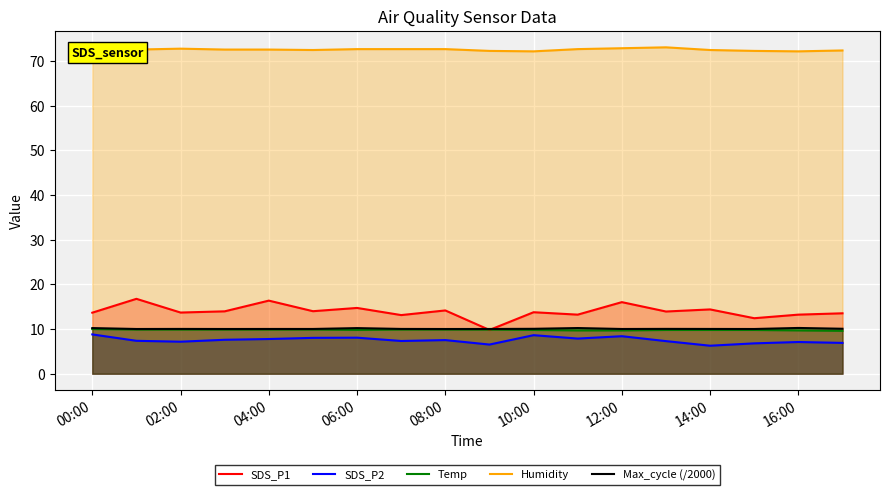

Reading left to right, list all the values displayed in this chart.

SDS_P1: 13.7	16.8	13.7	14.0	16.4	14.0	14.7	13.1	14.2	9.8	13.8	13.2	16.0	13.9	14.4	12.4	13.2	13.5
SDS_P2: 8.8	7.4	7.2	7.6	7.8	8.0	8.1	7.3	7.5	6.5	8.6	7.9	8.4	7.3	6.3	6.8	7.1	6.9
Temp: 10.0	9.9	9.9	9.9	9.9	9.9	9.8	9.9	9.9	9.9	9.8	9.7	9.7	9.8	9.8	9.8	9.7	9.6
Humidity: 72.7	72.6	72.8	72.6	72.6	72.5	72.7	72.7	72.7	72.3	72.2	72.7	72.9	73.1	72.5	72.3	72.2	72.4
Max_cycle (/2000): 10.2	10.0	10.0	10.0	10.0	10.0	10.2	10.0	10.0	10.0	10.1	10.2	10.0	10.0	10.0	10.0	10.2	10.1